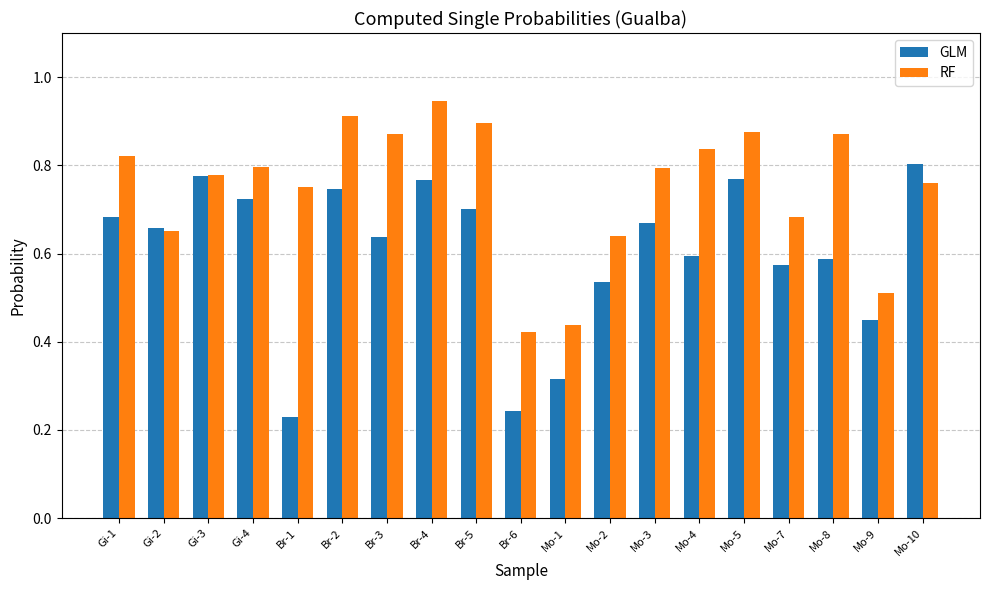

True or false: RF has a value of 0.5 at Mo-9.

True